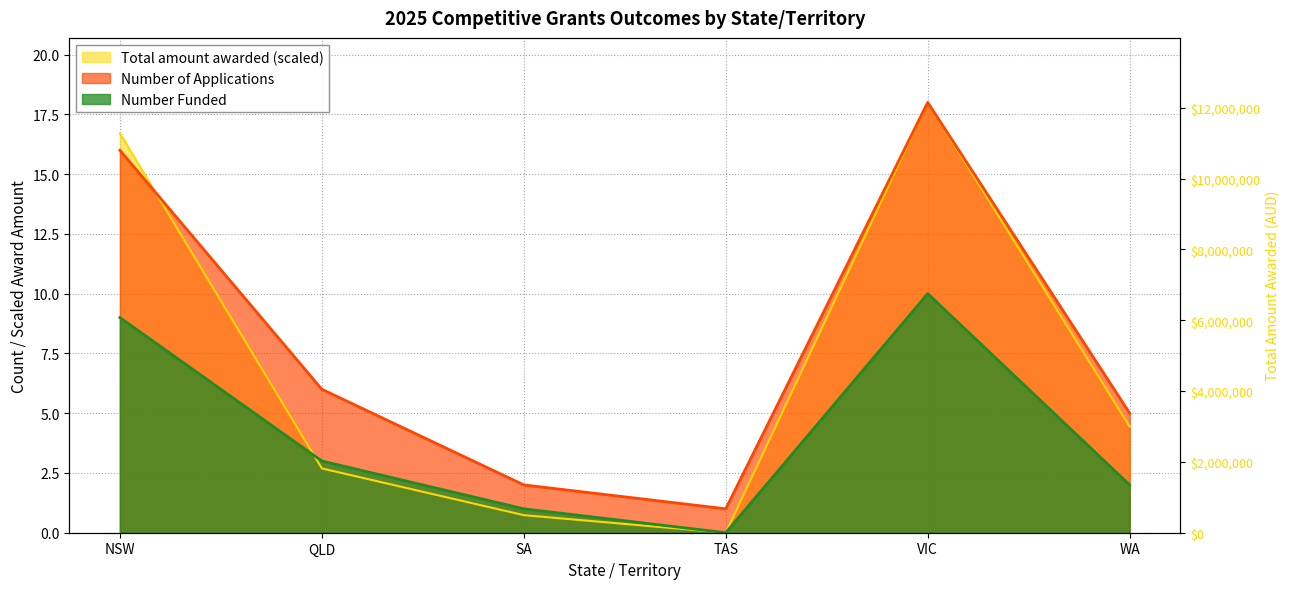

Which series has the largest total across all categories?

Number of Applications